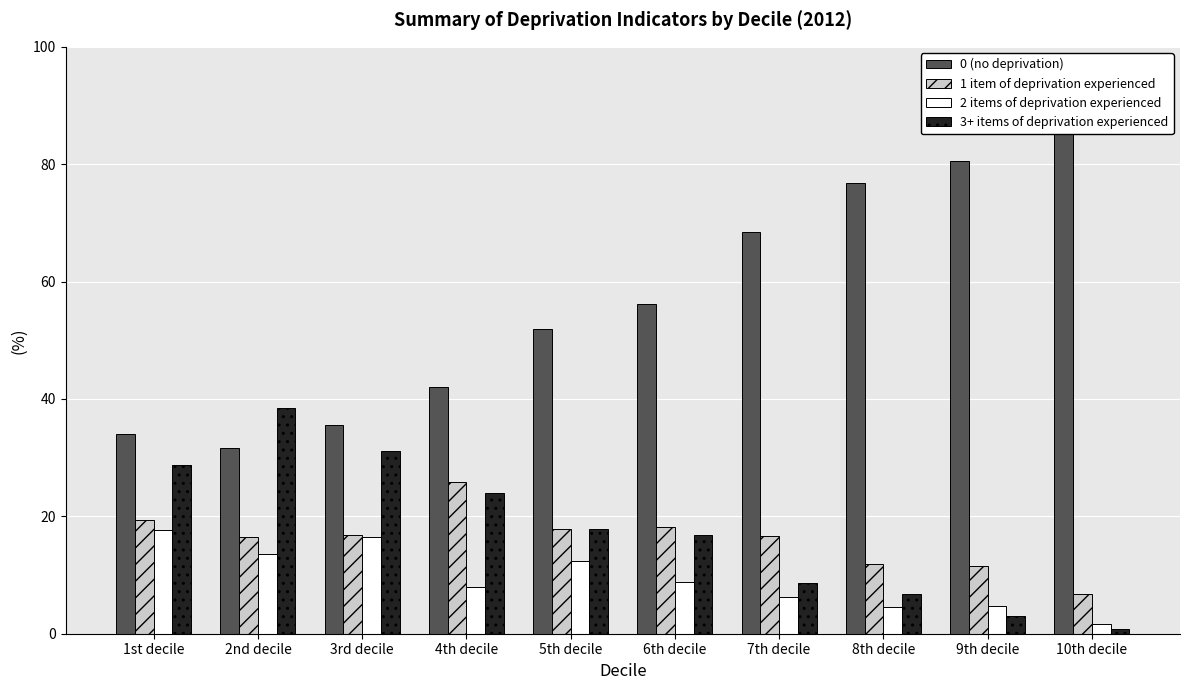

The value of 0 (no deprivation) at 1st decile is 34.1. True or false?

True